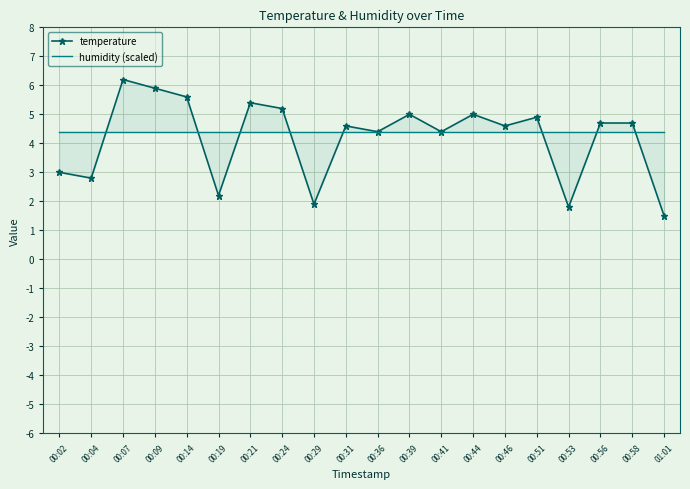

Is the value of temperature at 00:09 greater than the value of humidity (scaled) at 00:14?

Yes